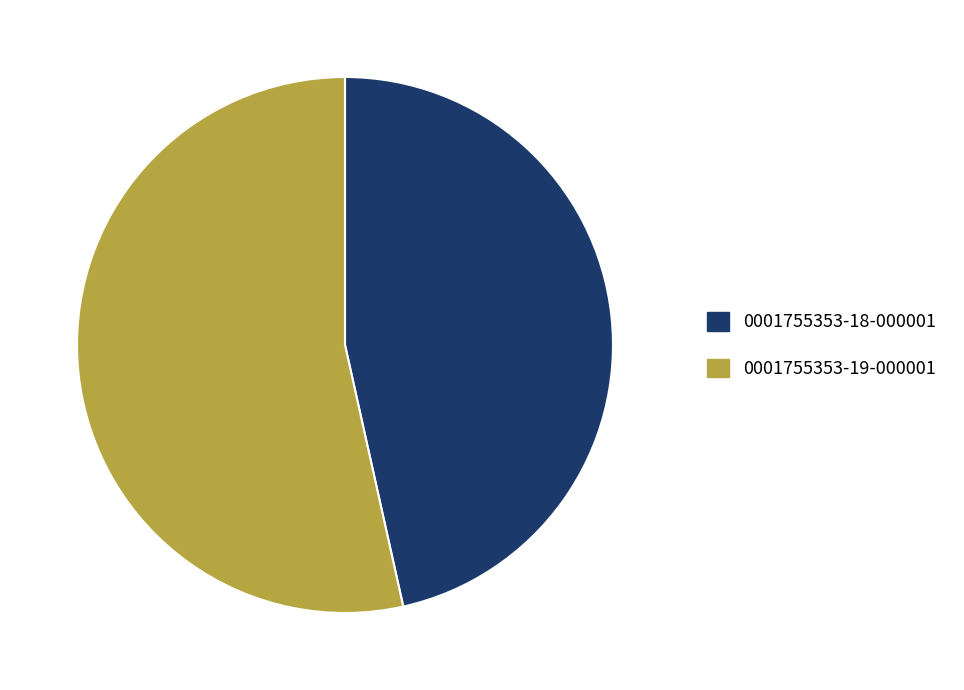

Is the sum of 0001755353-19-000001 and 0001755353-18-000001 greater than half?

Yes